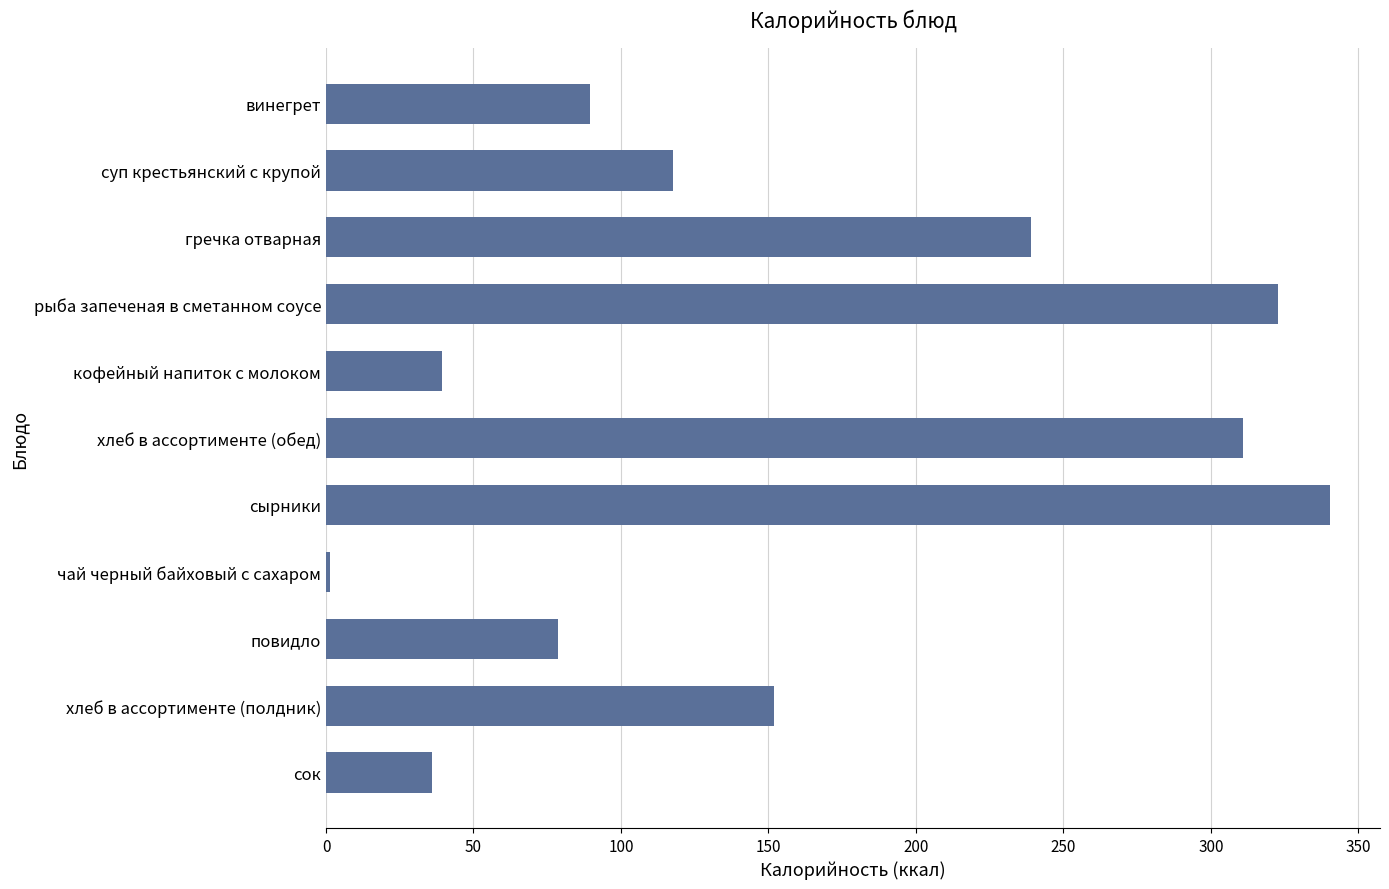

What is the average value?

157.0